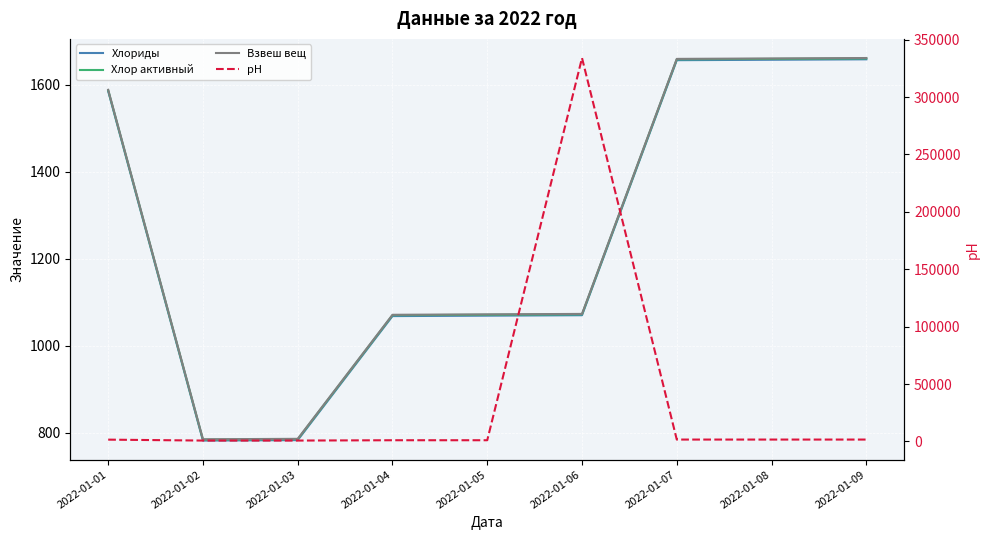

What is the value of the Хлориды point at the 4th from the left?

1068.0